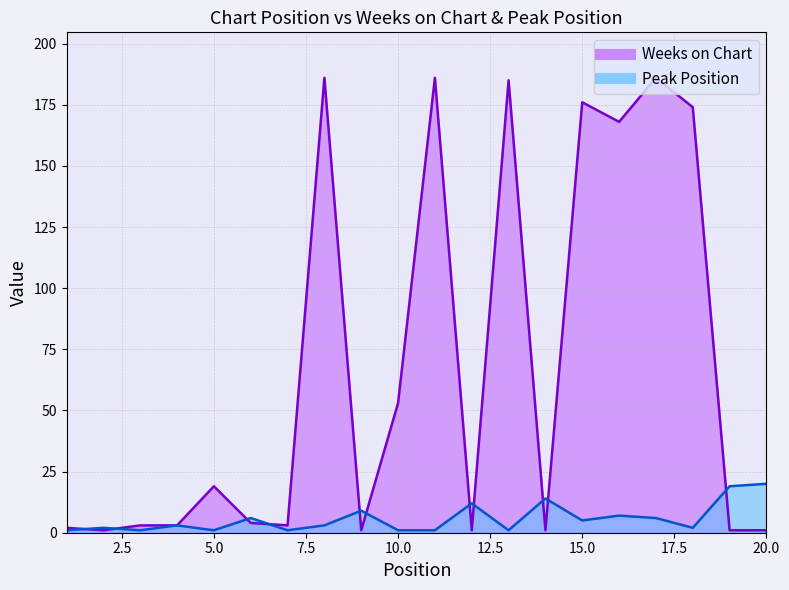

Rank the categories by Weeks on Chart value from lowest to highest.

2, 9, 12, 14, 19, 20, 1, 3, 4, 7, 6, 5, 10, 16, 18, 15, 13, 8, 11, 17